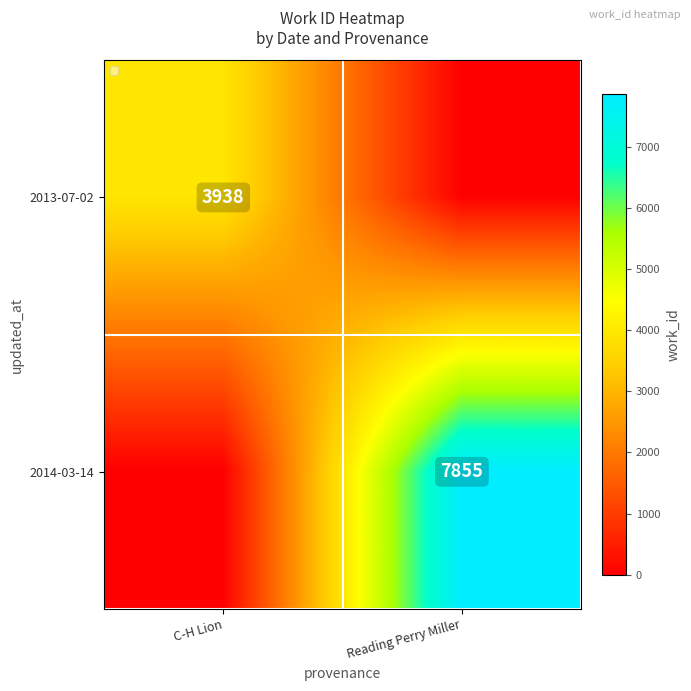

Is it true that 2013-07-02 equals 1684 at C-H Lion?

False